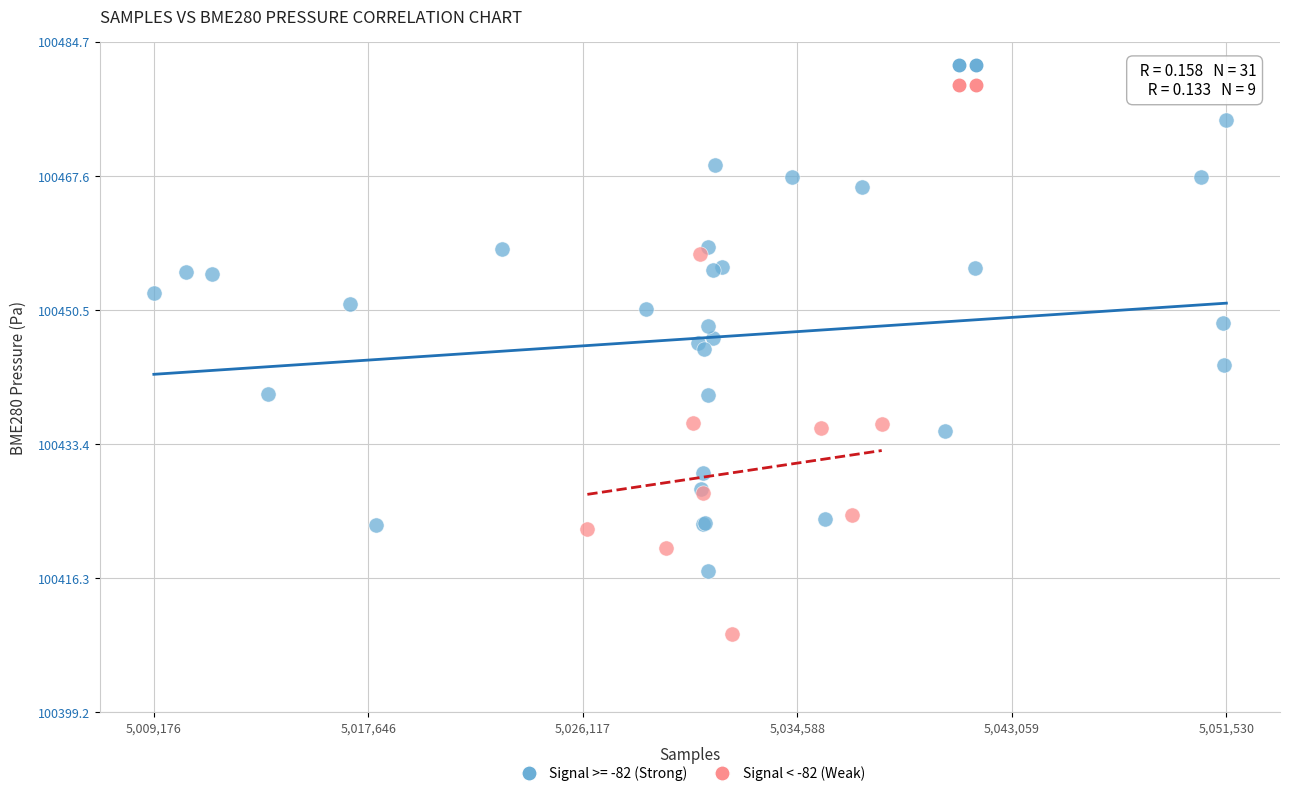

Which series contains the lowest Y value?

Signal < -82 (Weak)